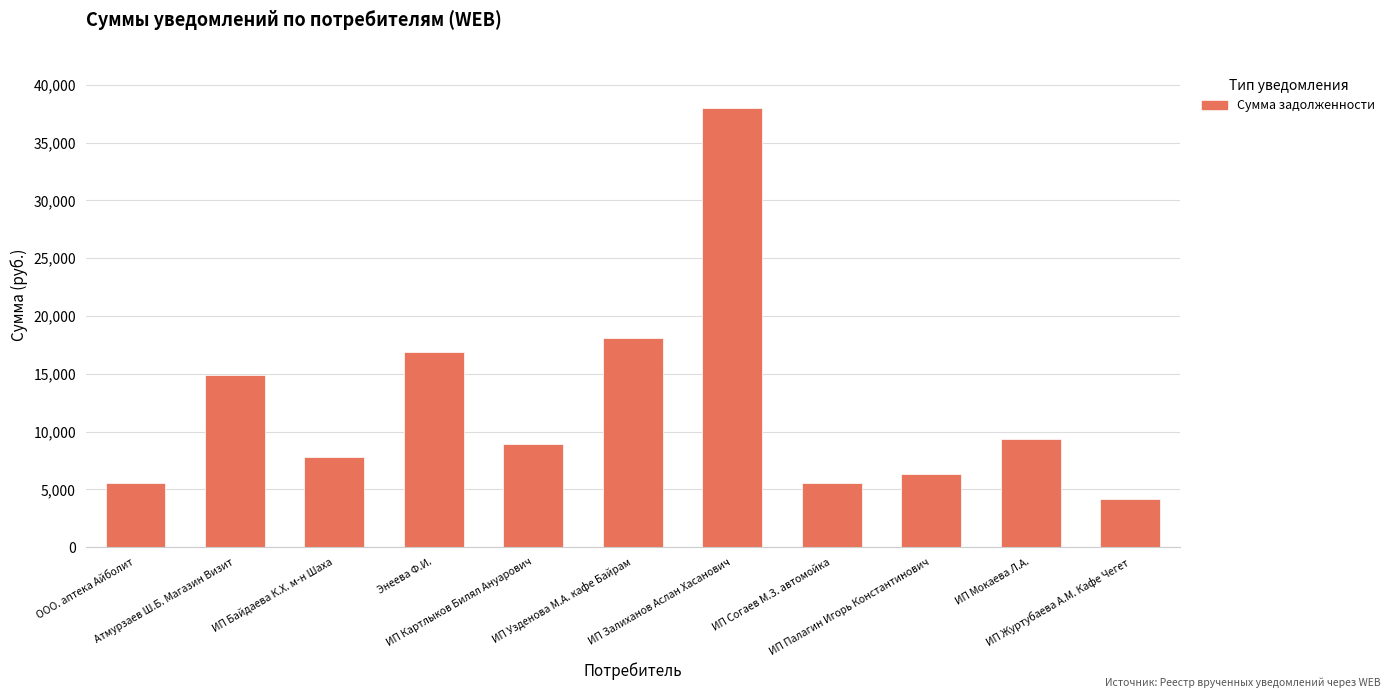

Read the value at Энеева Ф.И..

16846.7